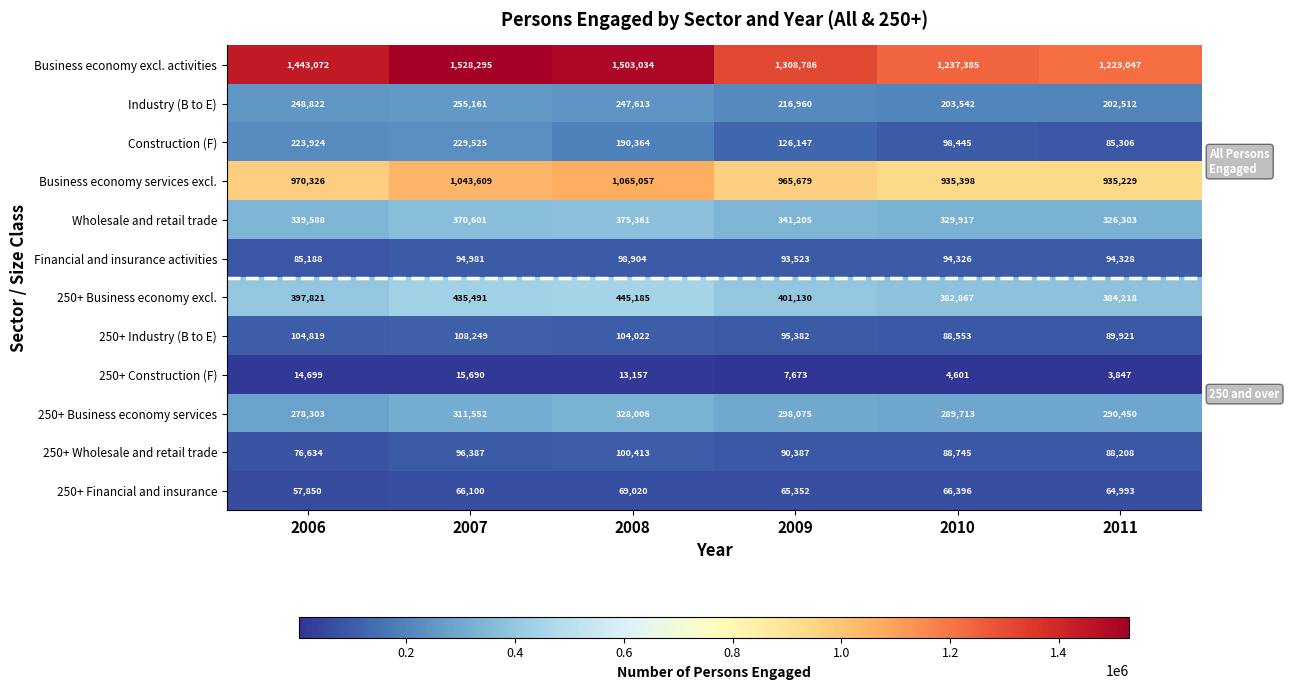

What is the smallest value displayed?

3847